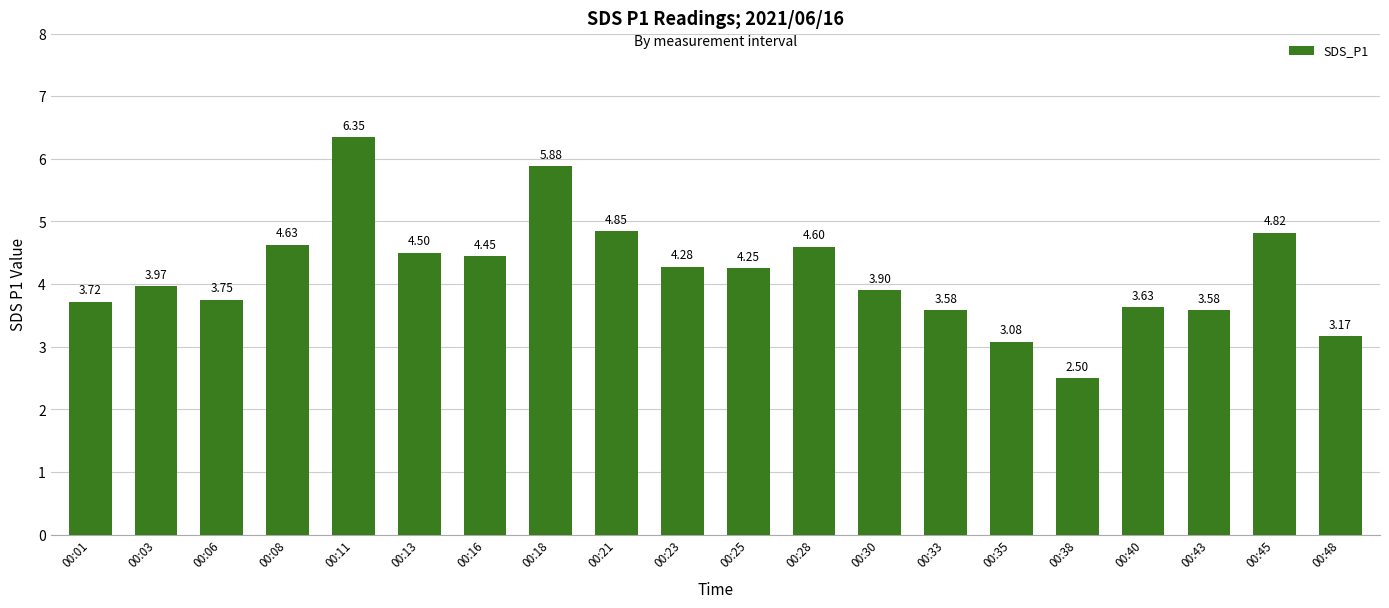

What is the change in value from 00:03 to 00:38?

-1.5